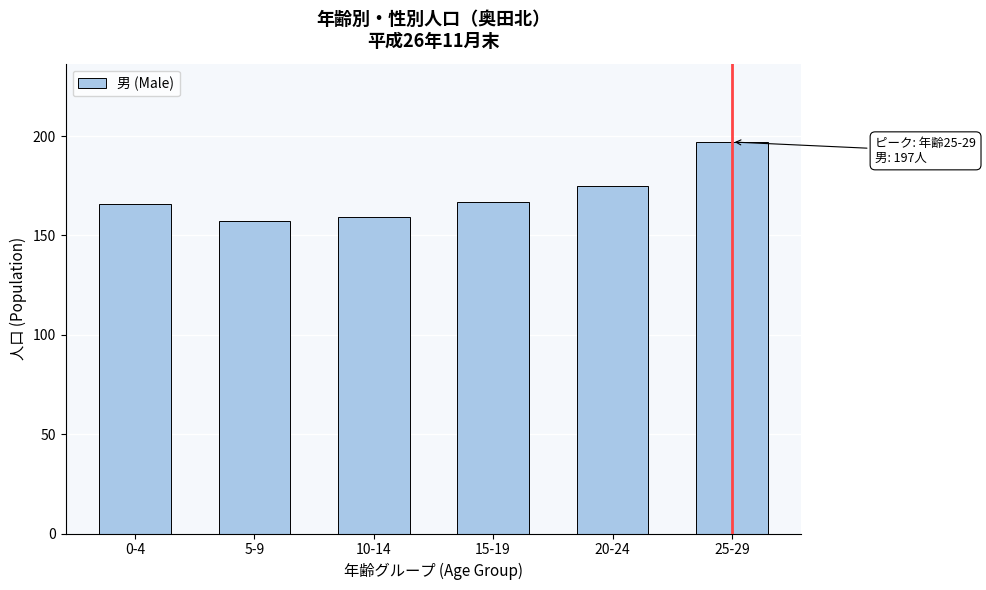

Reading left to right, transcribe all the data shown in this chart.

0-4=166	5-9=157	10-14=159	15-19=167	20-24=175	25-29=197